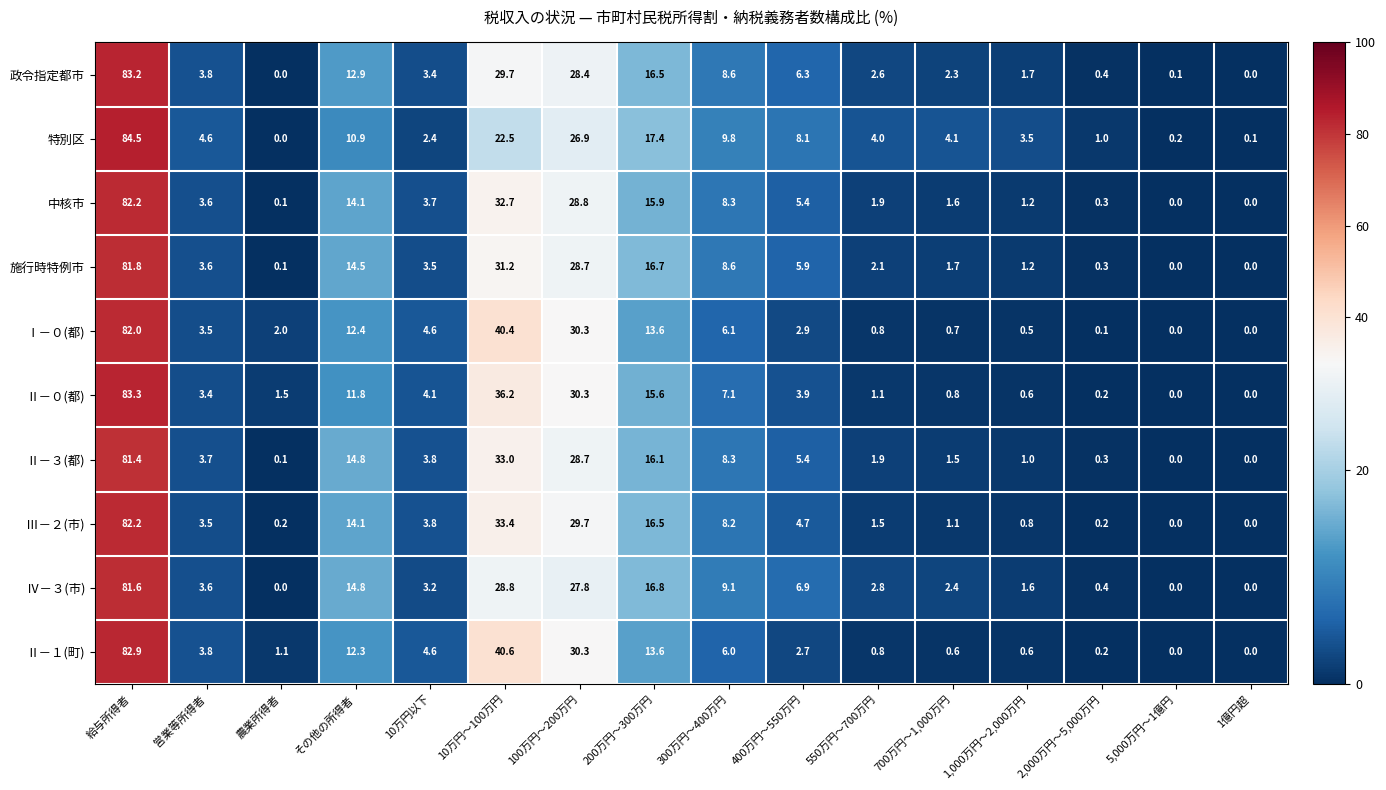

Which series has the largest range (max minus min)?

特別区